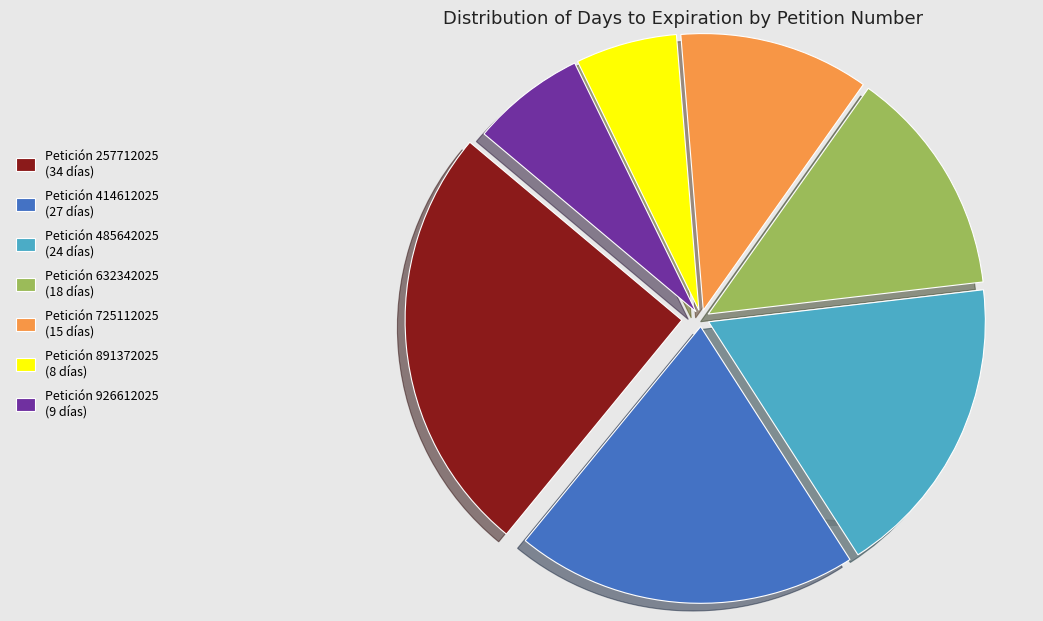

To the nearest percent, what portion does 632342025 represent?

13%